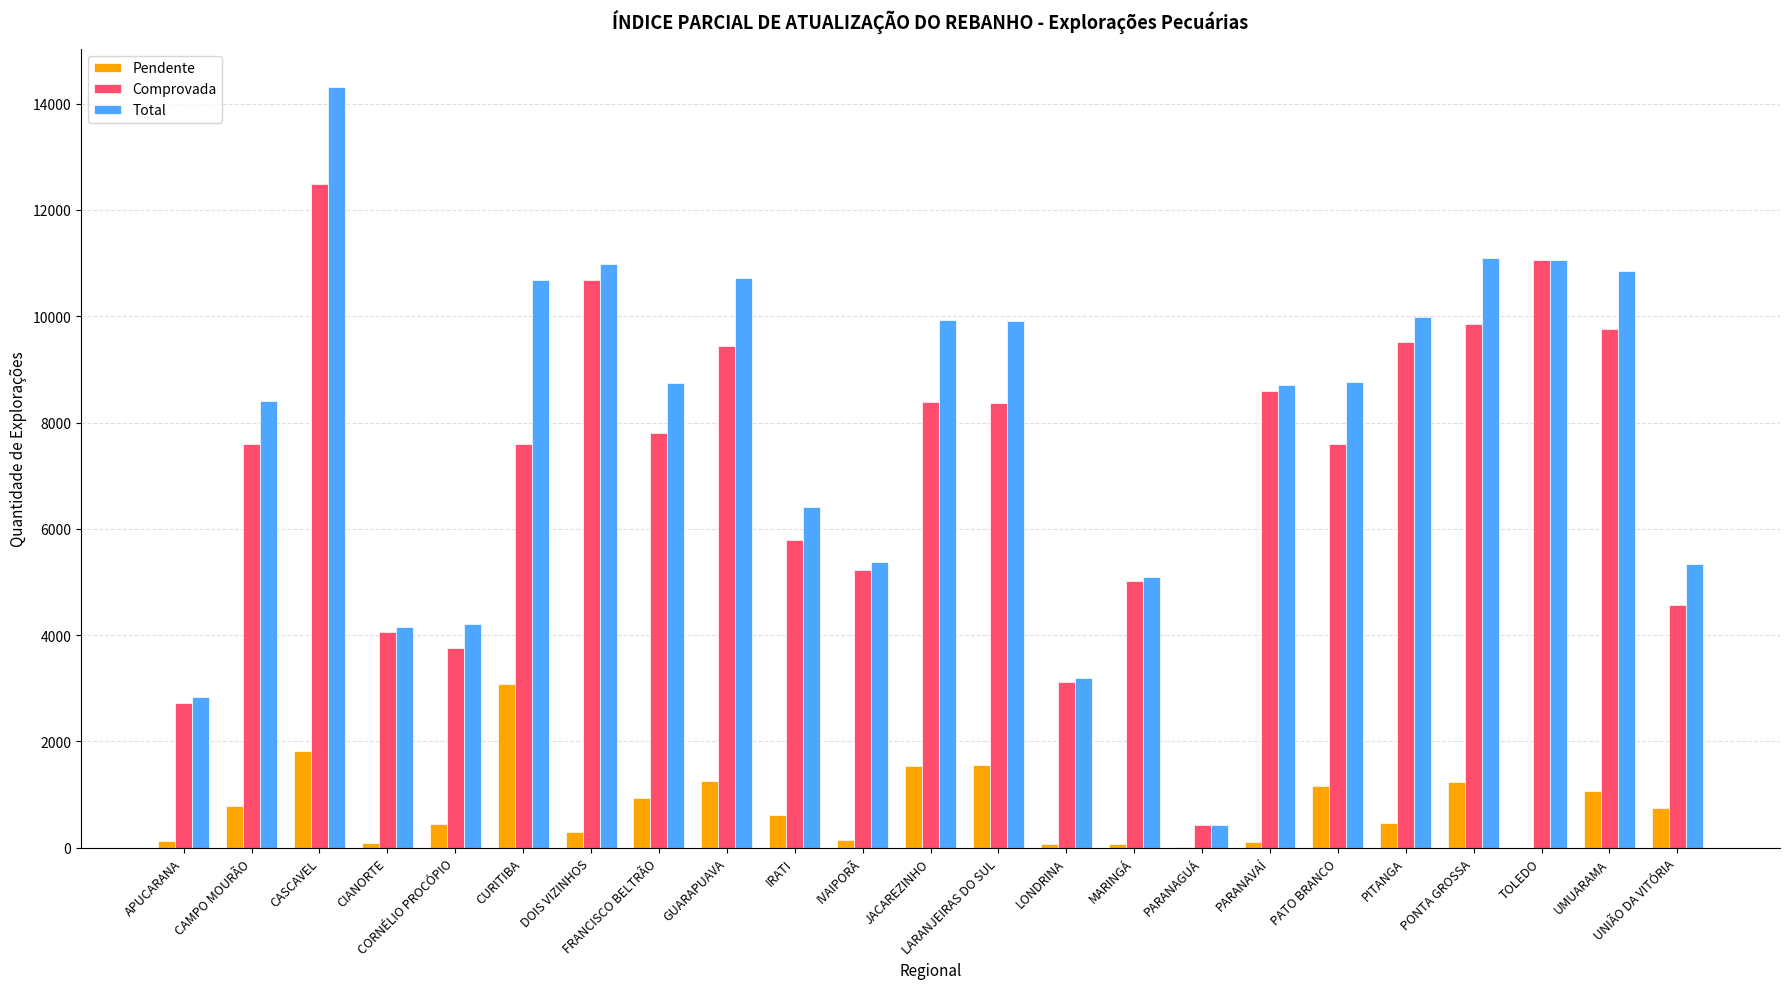

Which series changed the most between FRANCISCO BELTRÃO and UNIÃO DA VITÓRIA?

Total